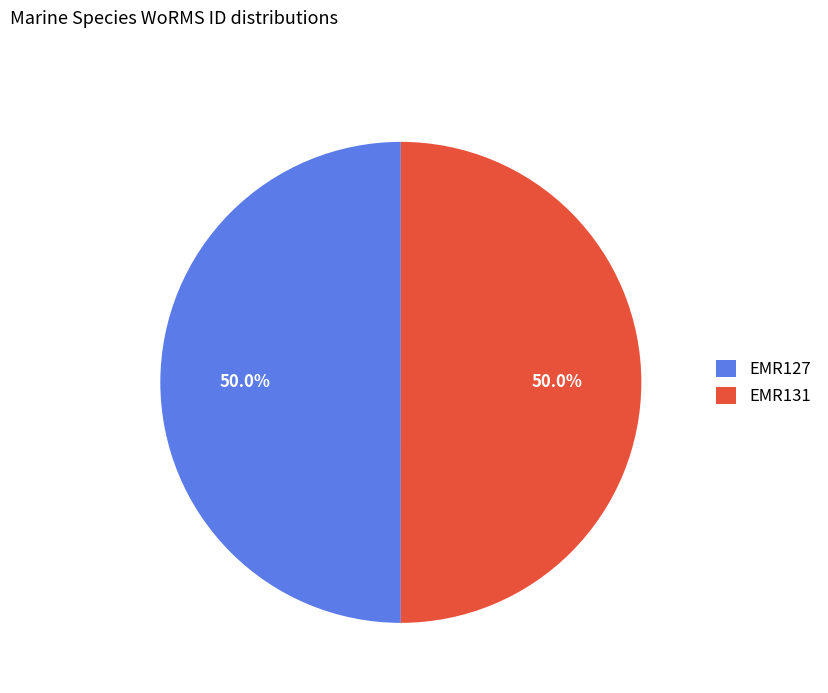

Is it true that EMR131 is 50% of the pie?

True